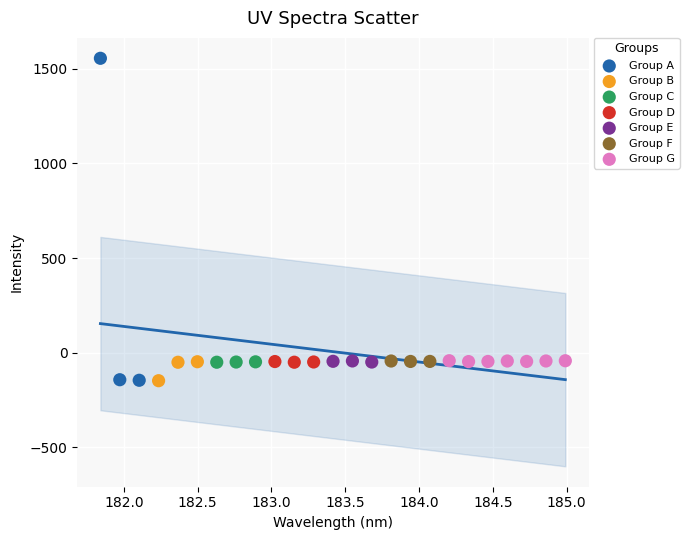

Which series reaches the maximum Y coordinate?

Group A